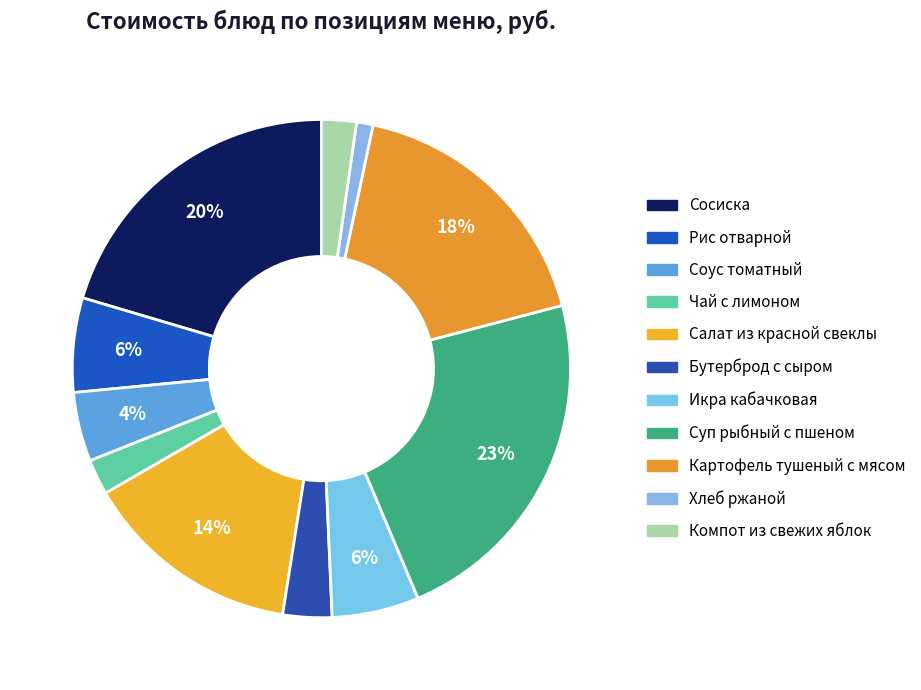

Which category has the smallest portion of the pie?

Хлеб ржаной